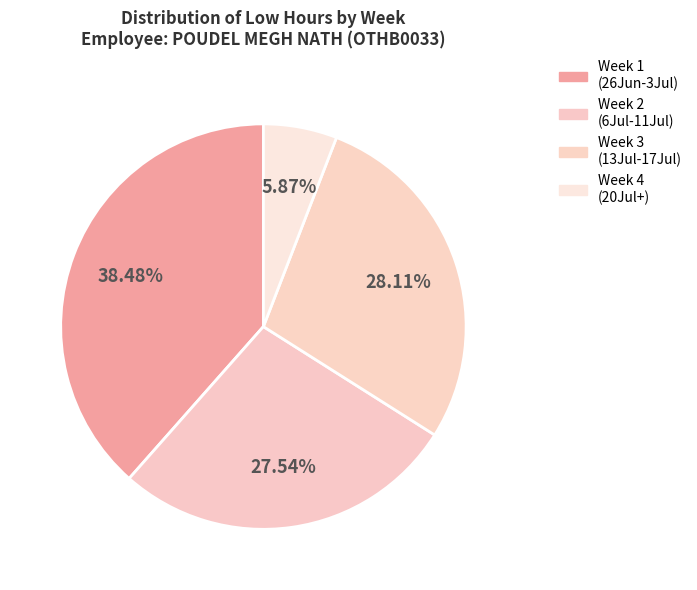

How many slices are in this pie chart?

4